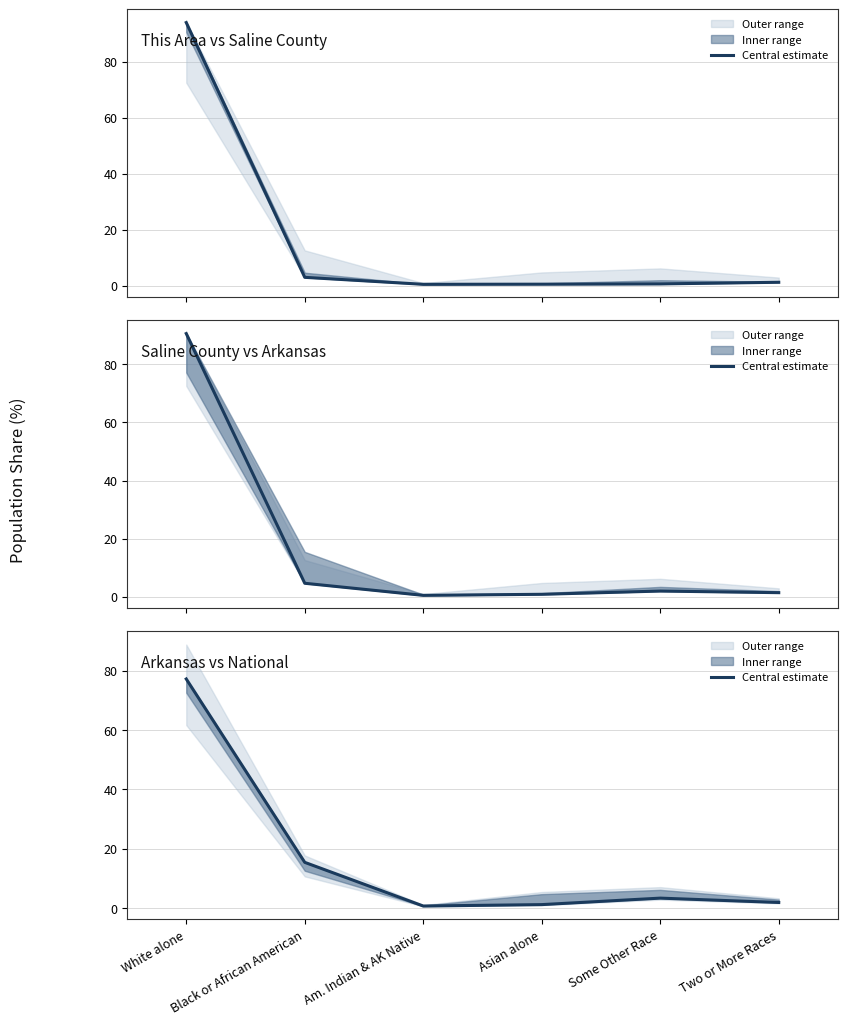

What is the label of the 5th point from the left?

Some Other Race